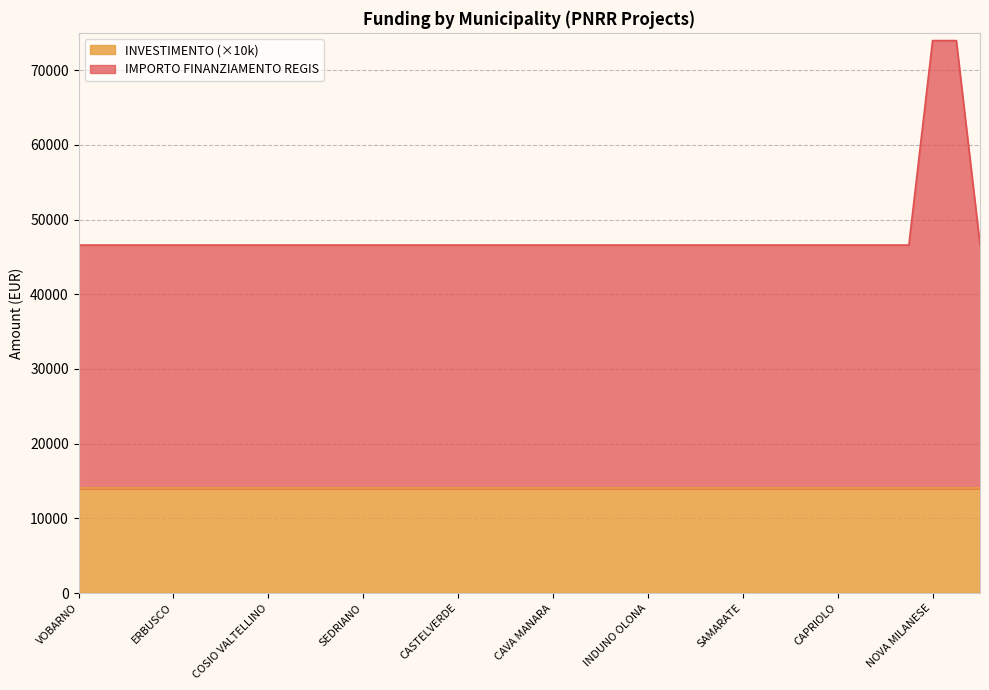

What is the label of the 37th point from the left?

NOVA MILANESE